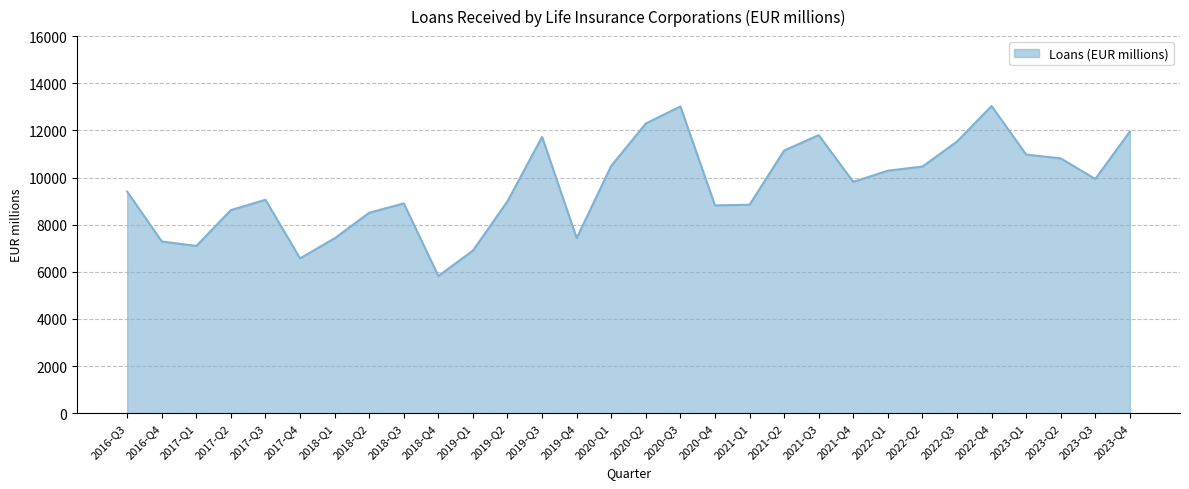

Which has a higher value, 2016-Q3 or 2019-Q3?

2019-Q3